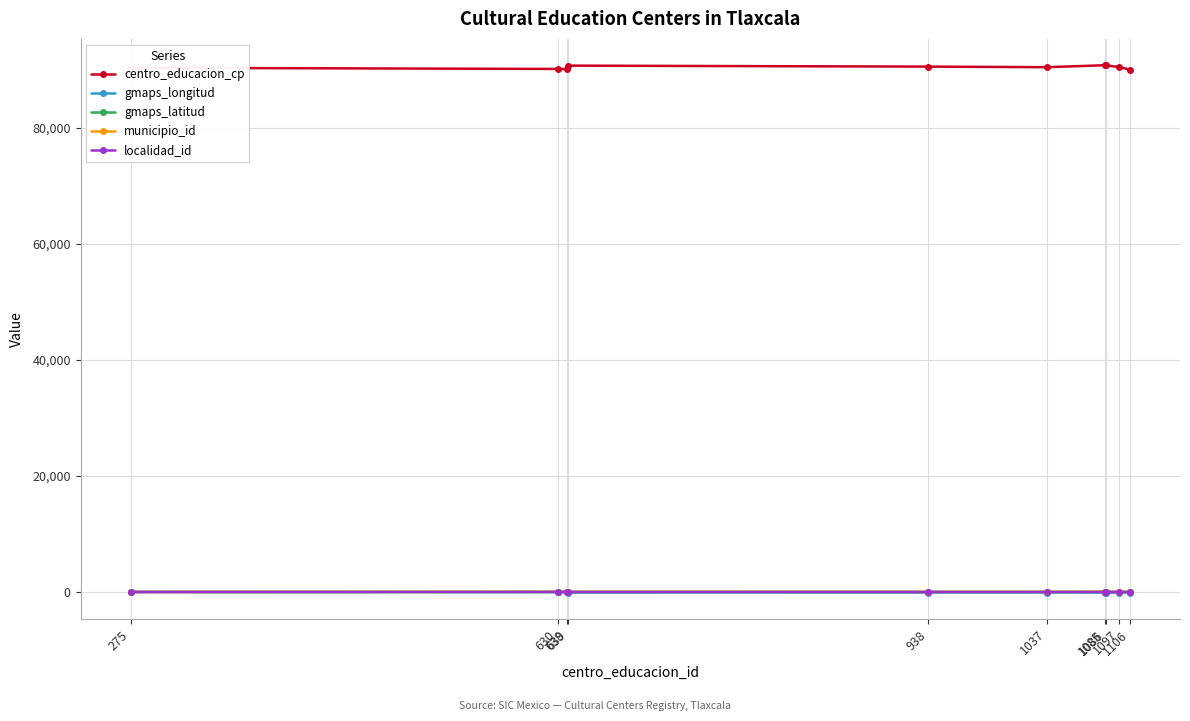

What are all the series names shown in the legend?

centro_educacion_cp, gmaps_longitud, gmaps_latitud, municipio_id, localidad_id